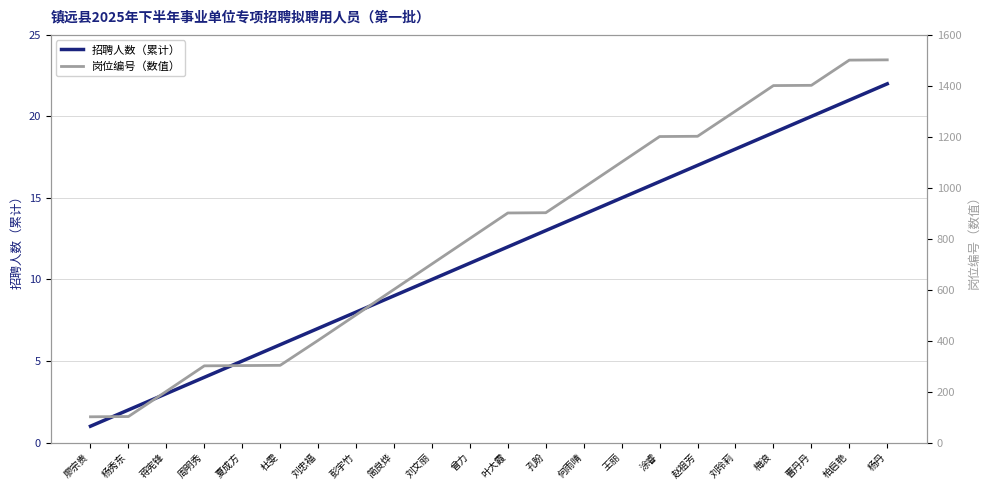

How many values in the 招聘人数（累计） series exceed 12?

10